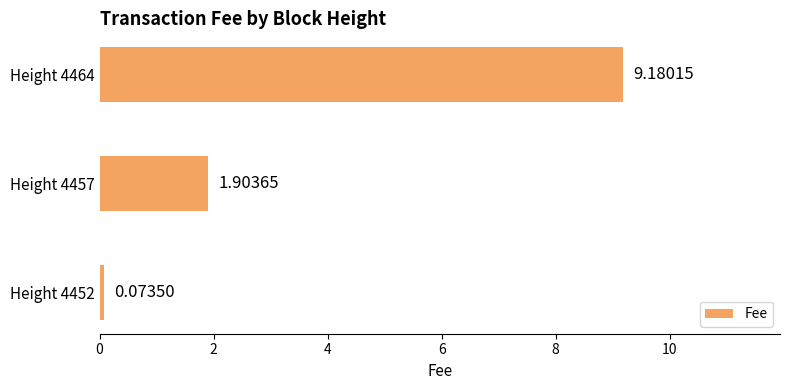

List the labels in order of value, smallest first.

Height 4452, Height 4457, Height 4464